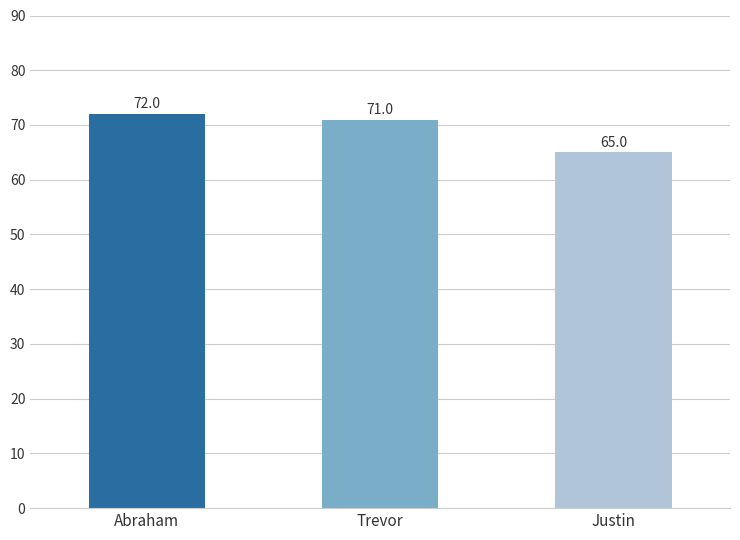

What is the greatest value displayed?

72